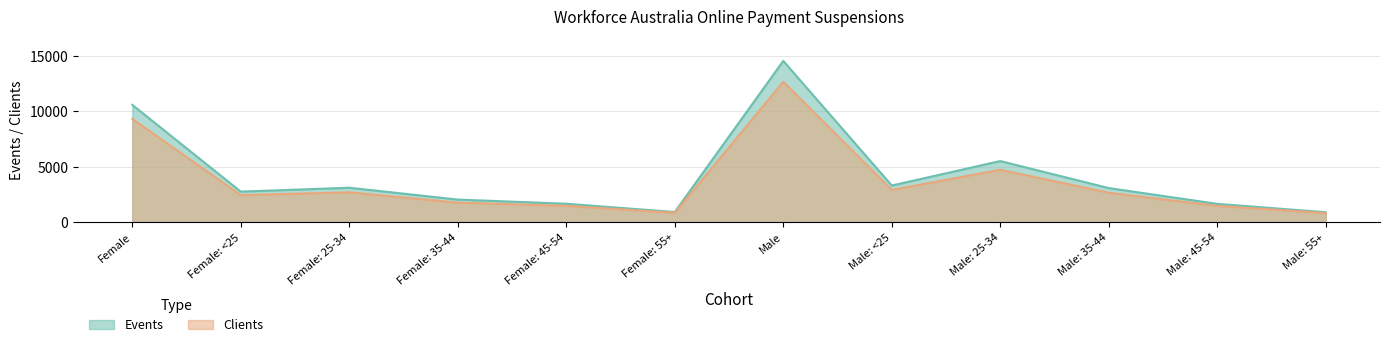

At which category does the chart reach its peak across all series?

Male